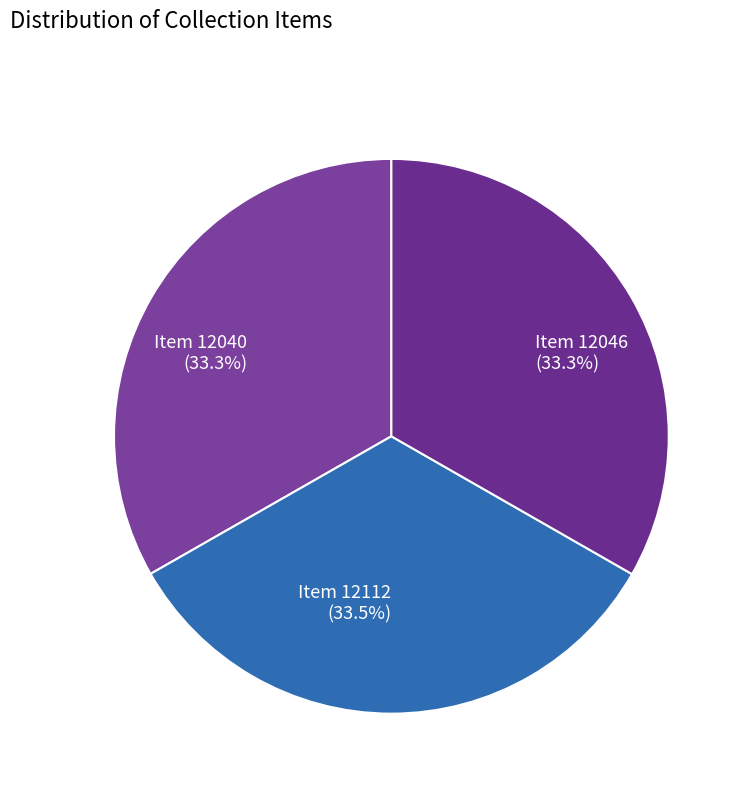

The Item 12040 slice represents 19% of the pie. True or false?

False